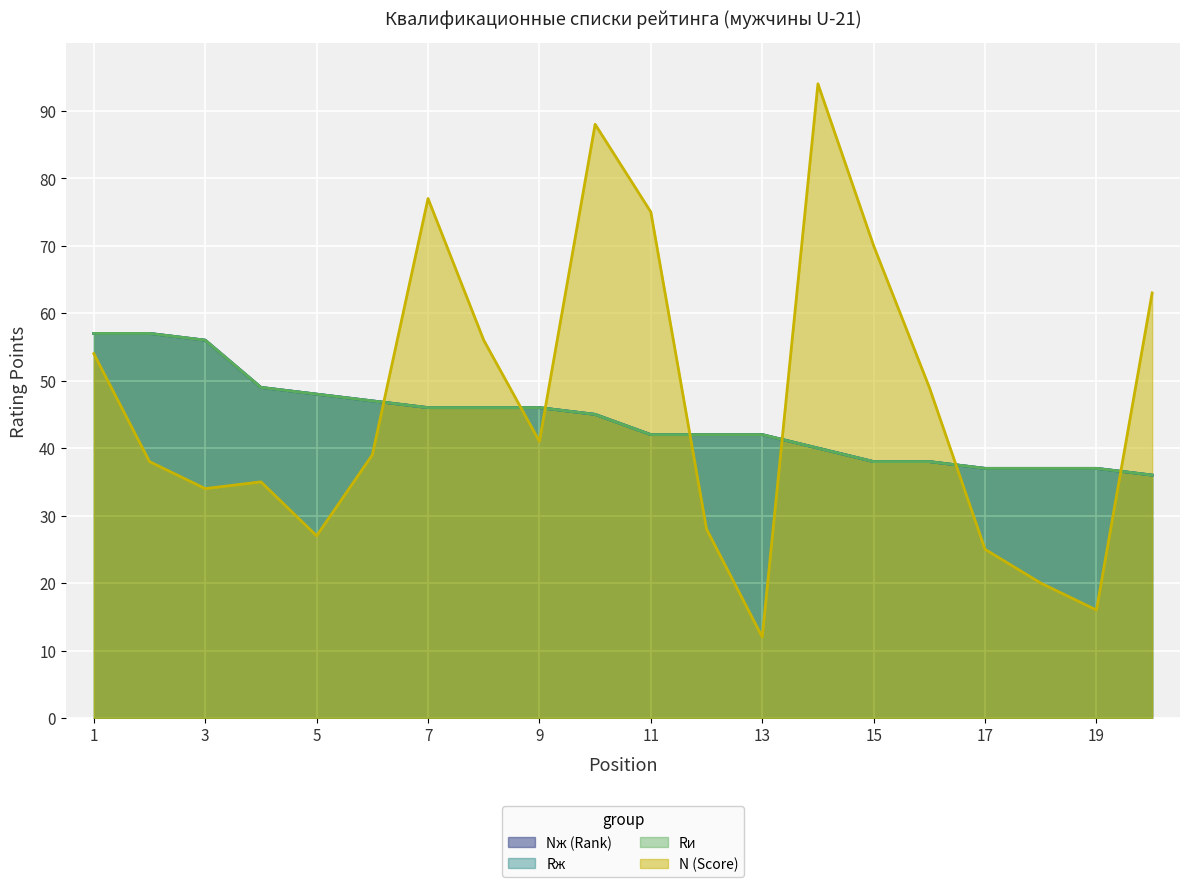

At 11, list the series in order from smallest to largest.

Nж (Rank), Rж, Rи, N (Score)